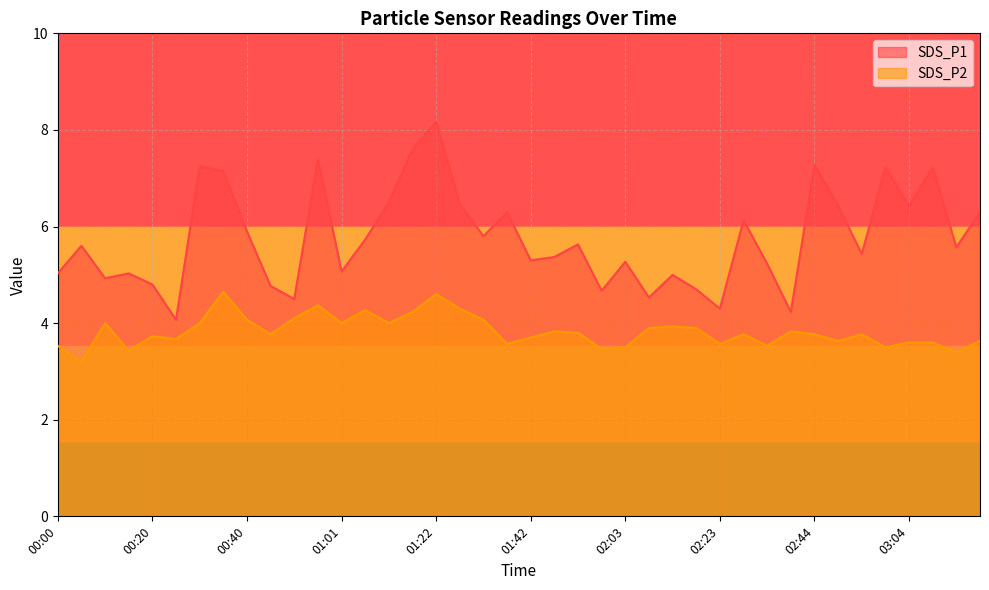

What is the difference between the highest and lowest values at 01:42?

1.6